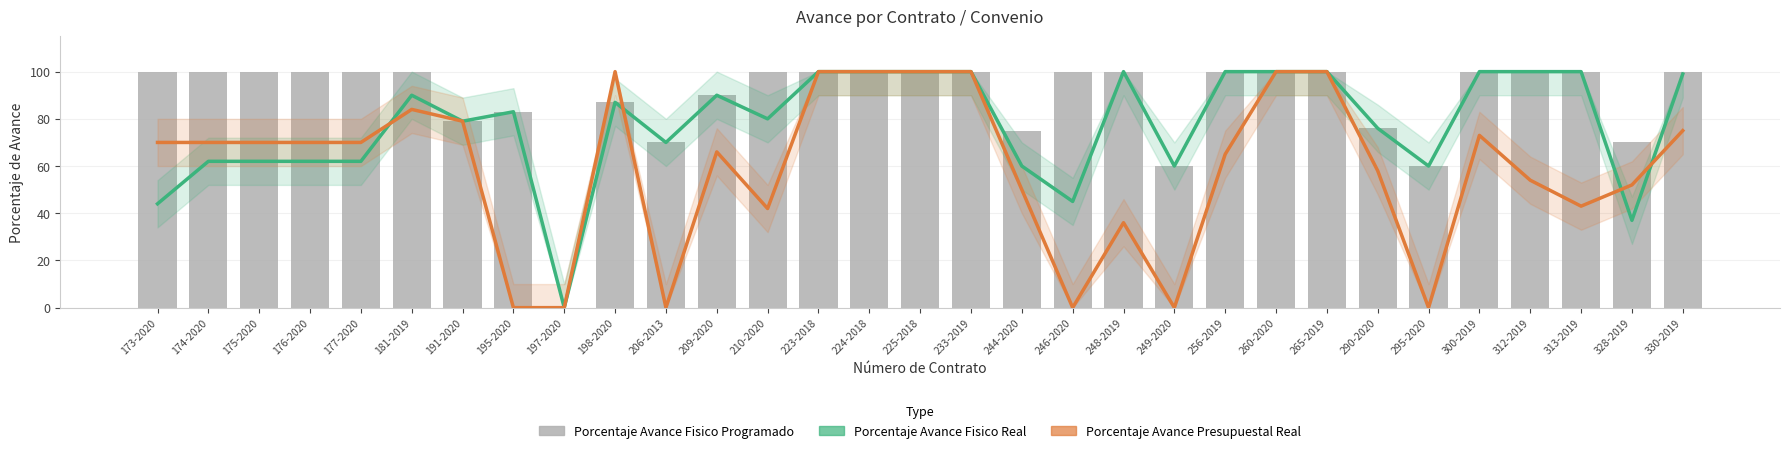

Reading left to right, transcribe all the data shown in this chart.

Porcentaje Avance Fisico Real: 44	62	62	62	62	90	79	83	0	87	70	90	80	100	100	100	100	60	45	100	60	100	100	100	76	60	100	100	100	37	99
Porcentaje Avance Presupuestal Real: 70	70	70	70	70	84	79	0	0	100	0	66	42	100	100	100	100	50	0	36	0	65	100	100	58	0	73	54	43	52	75
Porcentaje Avance Fisico Programado: 100	100	100	100	100	100	79	83	0	87	70	90	100	100	100	100	100	75	100	100	60	100	100	100	76	60	100	100	100	70	100